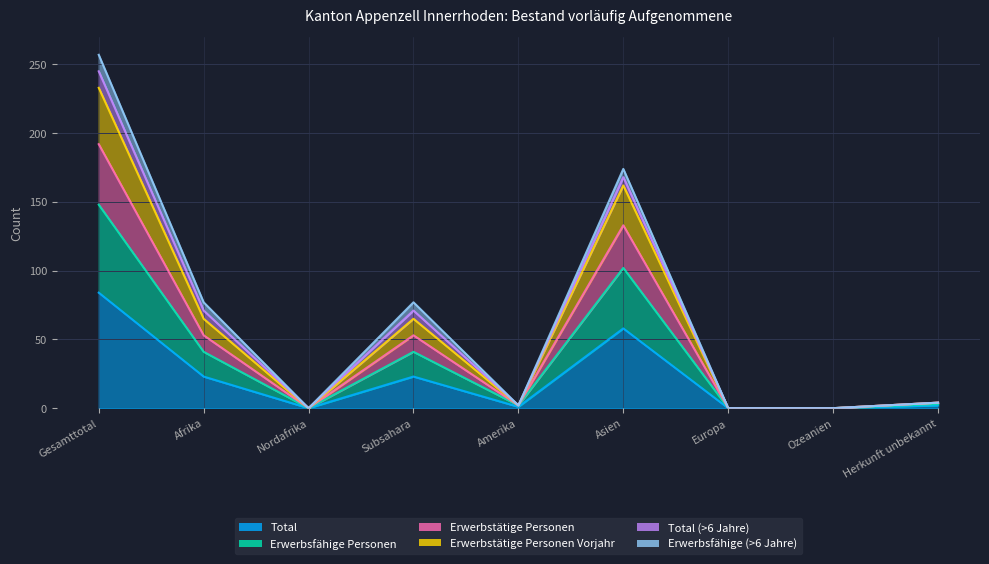

True or false: Erwerbstätige Personen Vorjahr and Total intersect in this chart.

False